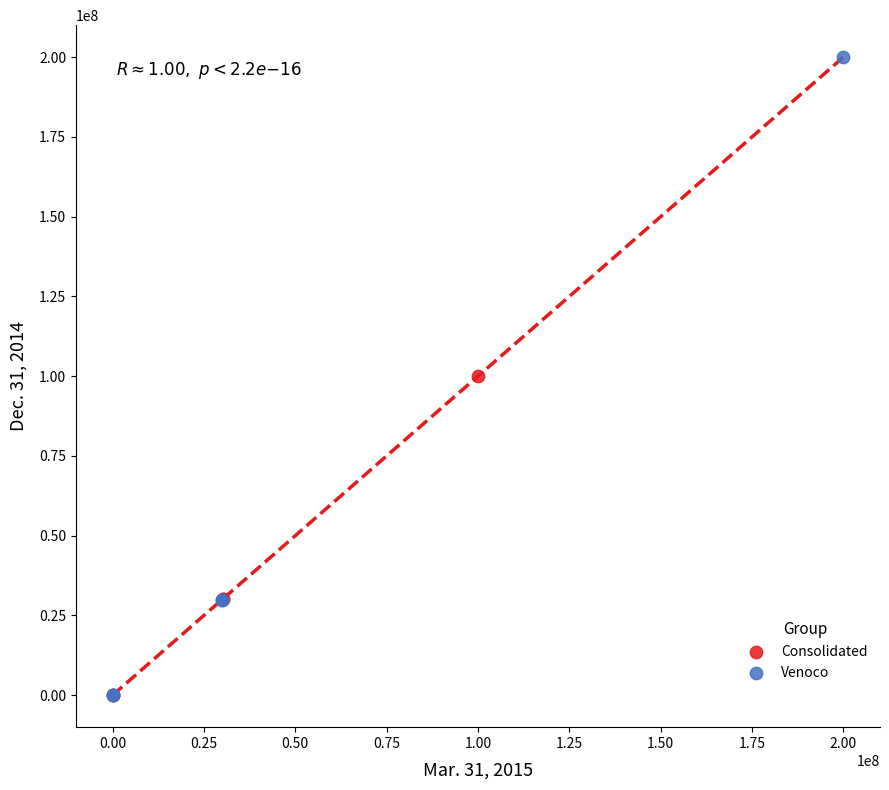

Which series contains the highest Y value?

Venoco